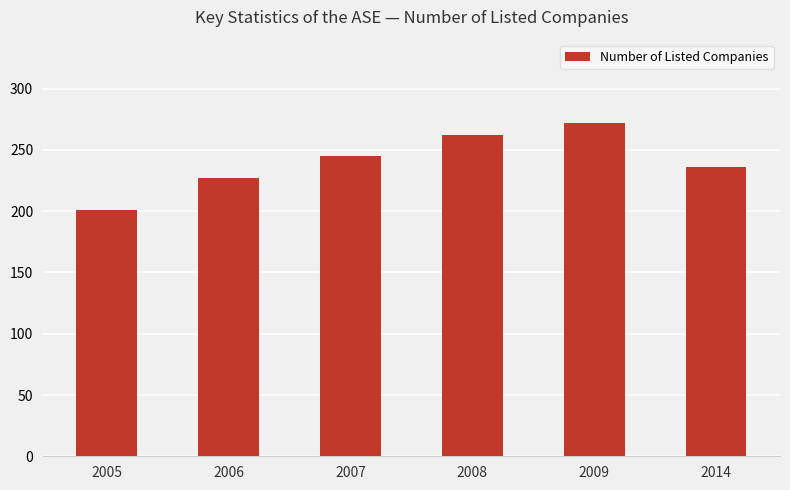

List the labels in order of value, smallest first.

2005, 2006, 2014, 2007, 2008, 2009